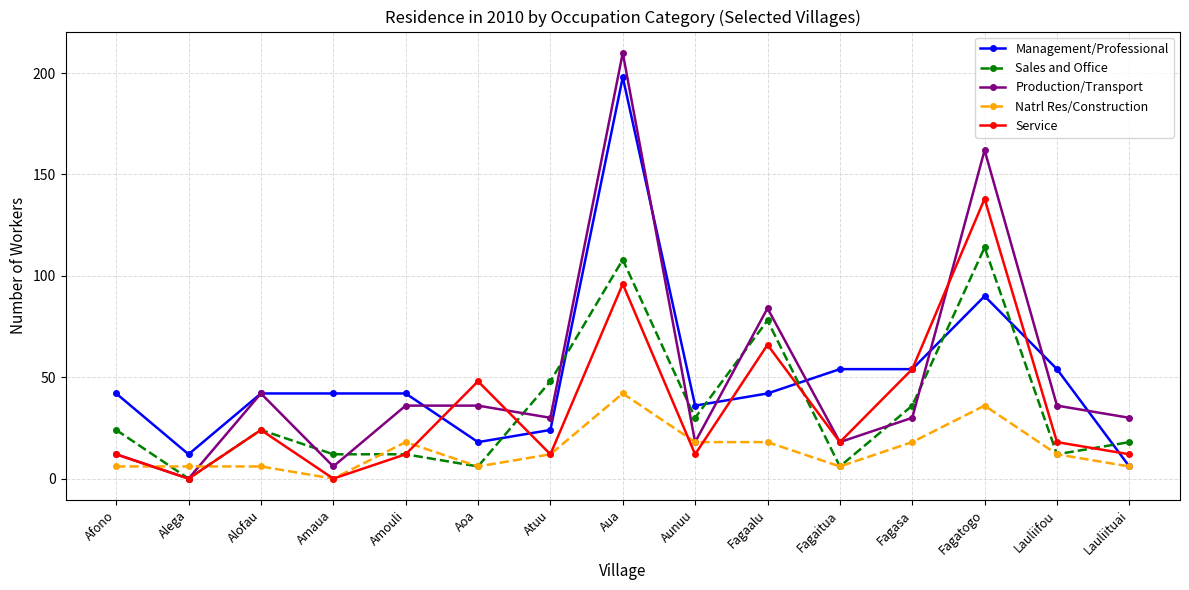

Is it true that Service equals 54 at Fagasa?

True